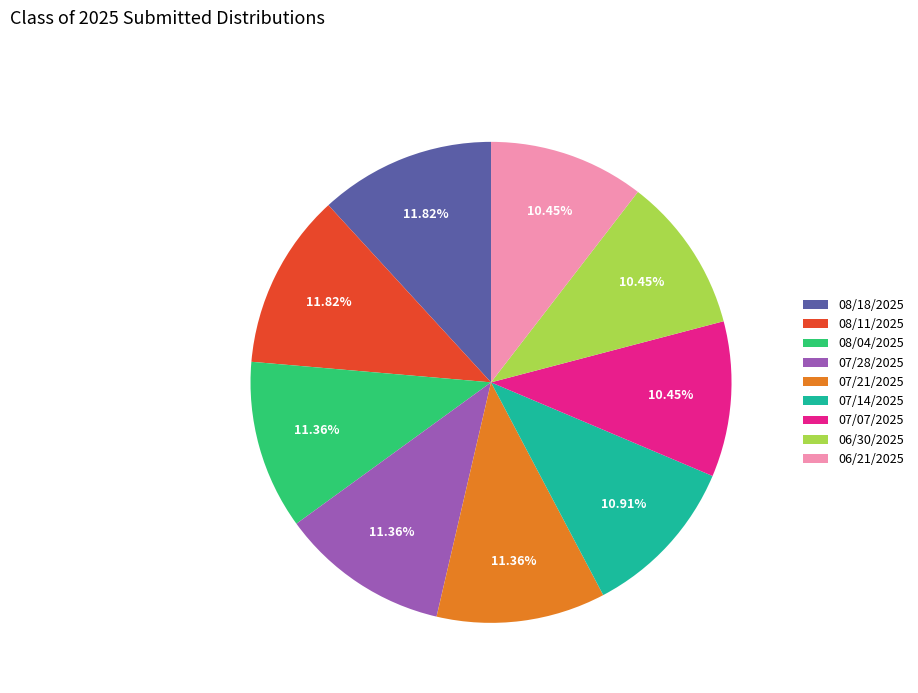

Approximately how many times larger is the value at 06/30/2025 compared to 07/07/2025?

1.0